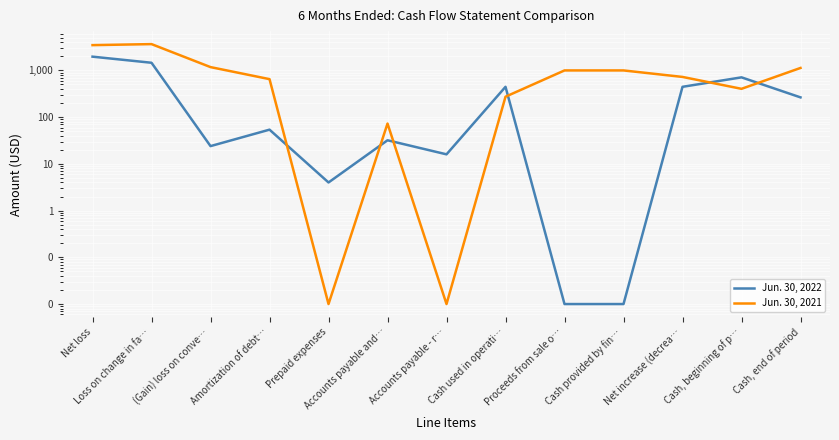

List the series in order of their overall mean, lowest first.

Jun. 30, 2022, Jun. 30, 2021